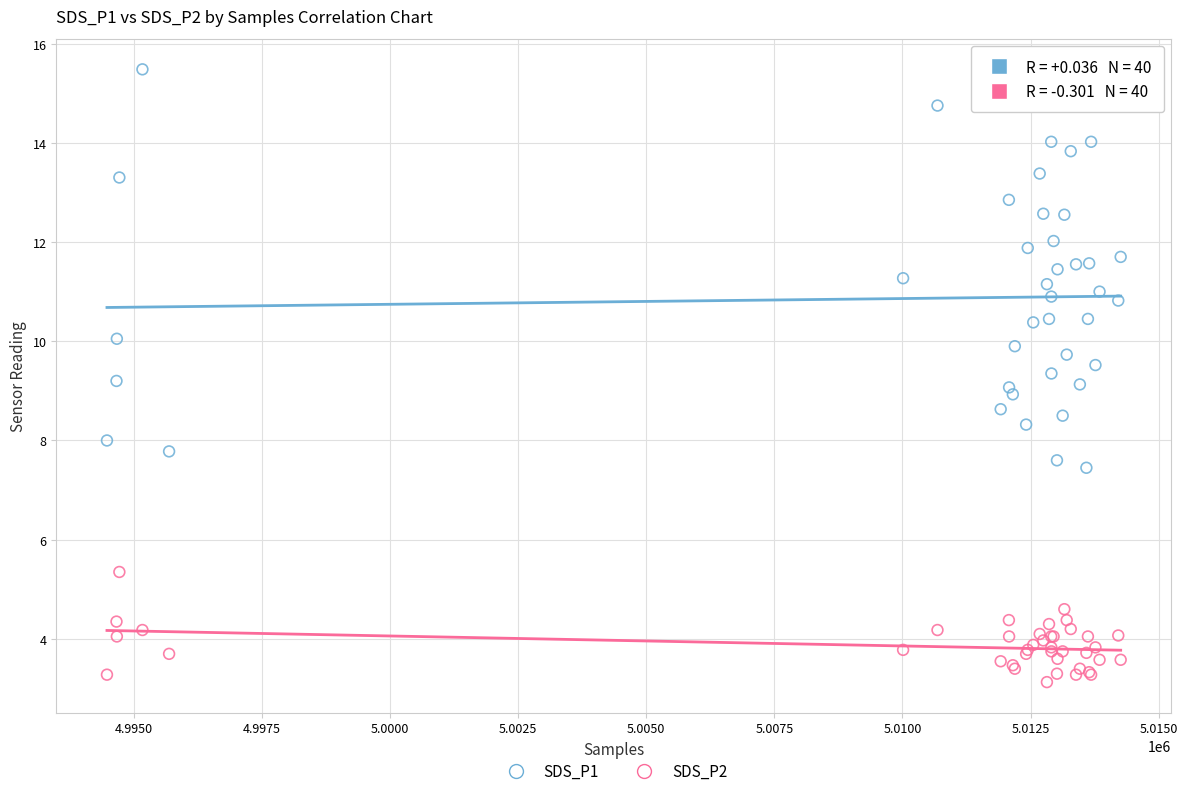

Which series reaches the maximum Y coordinate?

SDS_P1